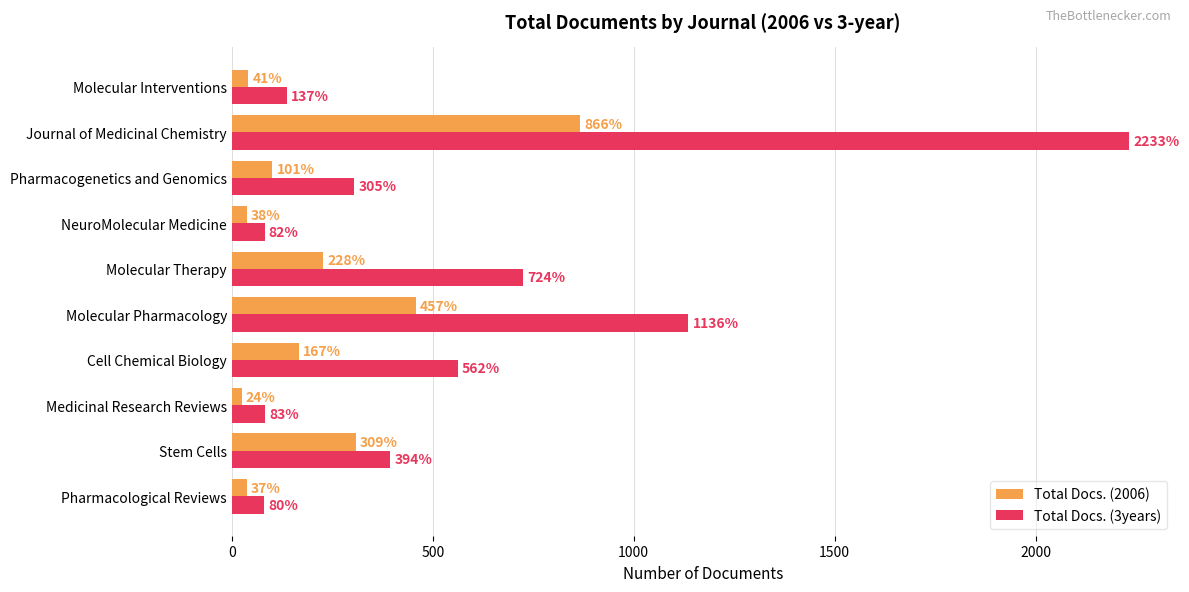

List the labels in order of Total Docs. (2006) value, smallest first.

Medicinal Research Reviews, Pharmacological Reviews, NeuroMolecular Medicine, Molecular Interventions, Pharmacogenetics and Genomics, Cell Chemical Biology, Molecular Therapy, Stem Cells, Molecular Pharmacology, Journal of Medicinal Chemistry